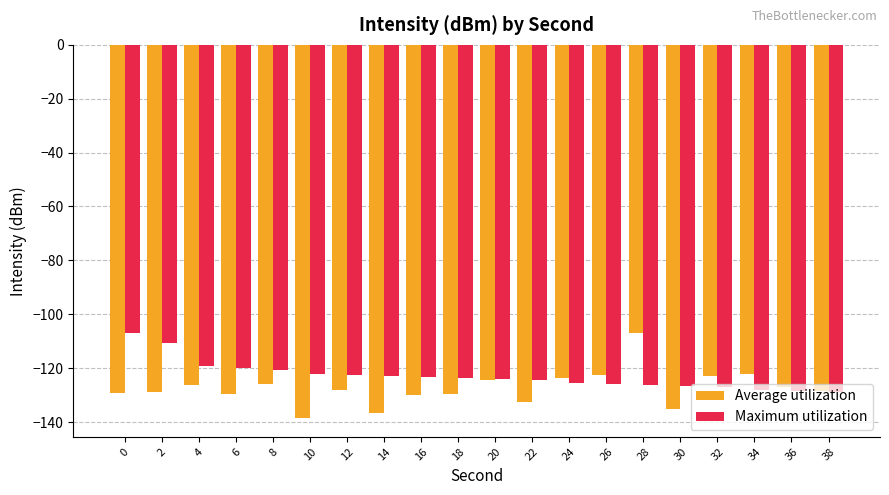

What is the difference between the maximum and minimum values in the Average utilization series?

31.6